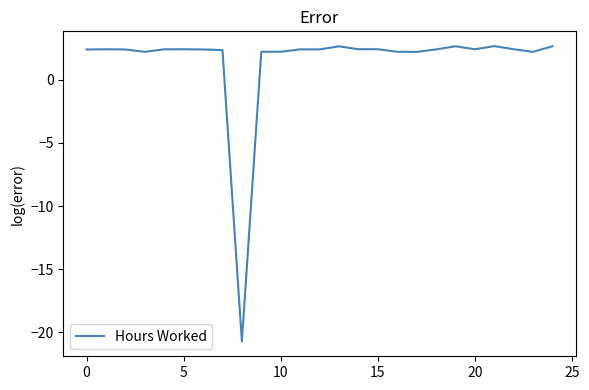

What is the difference between the second highest and minimum values?

23.4